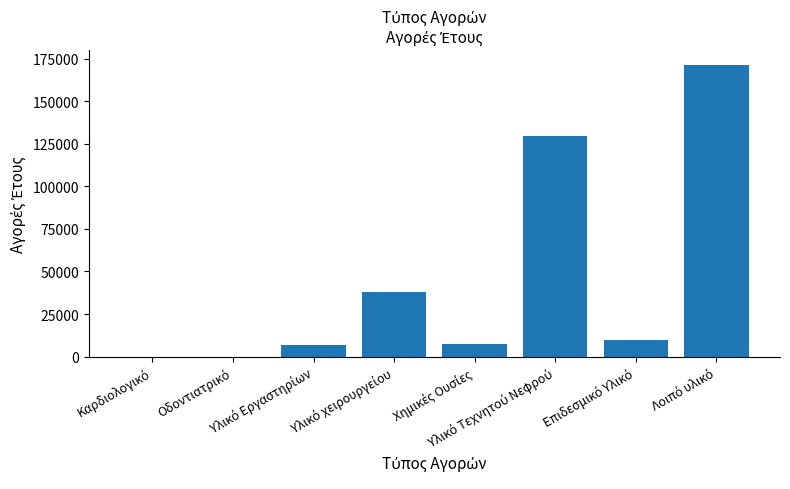

What is the sum of all values?

362439.8